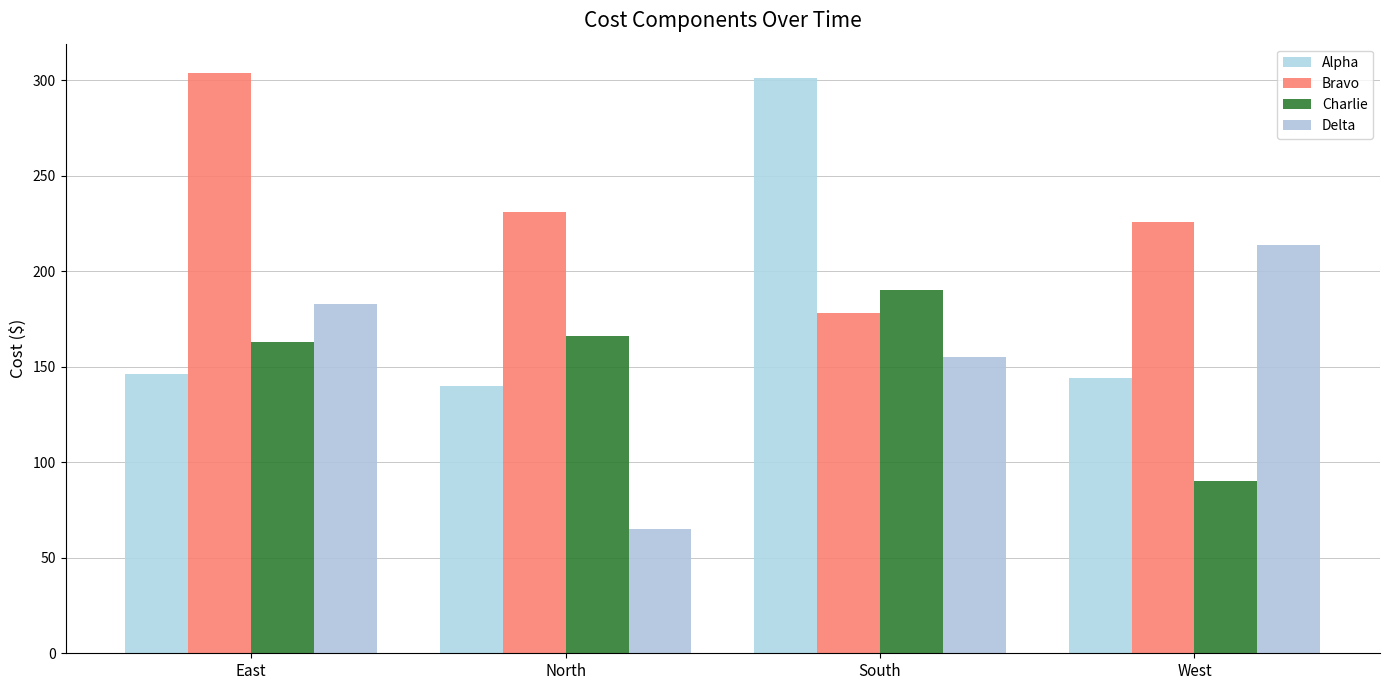

Count the number of data series in this chart.

4